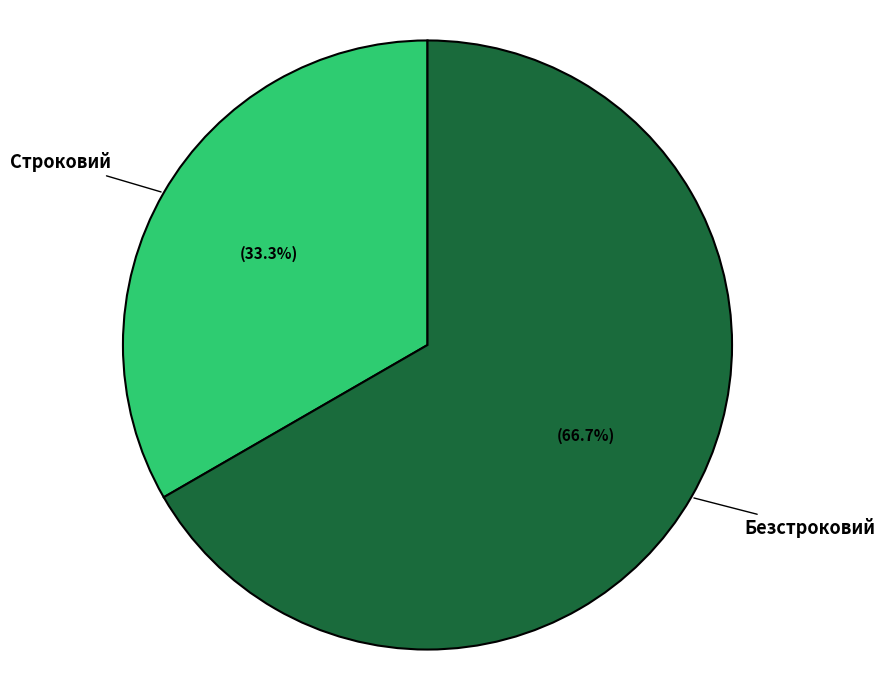

How much of the chart is everything except Безстроковий?

33.3%